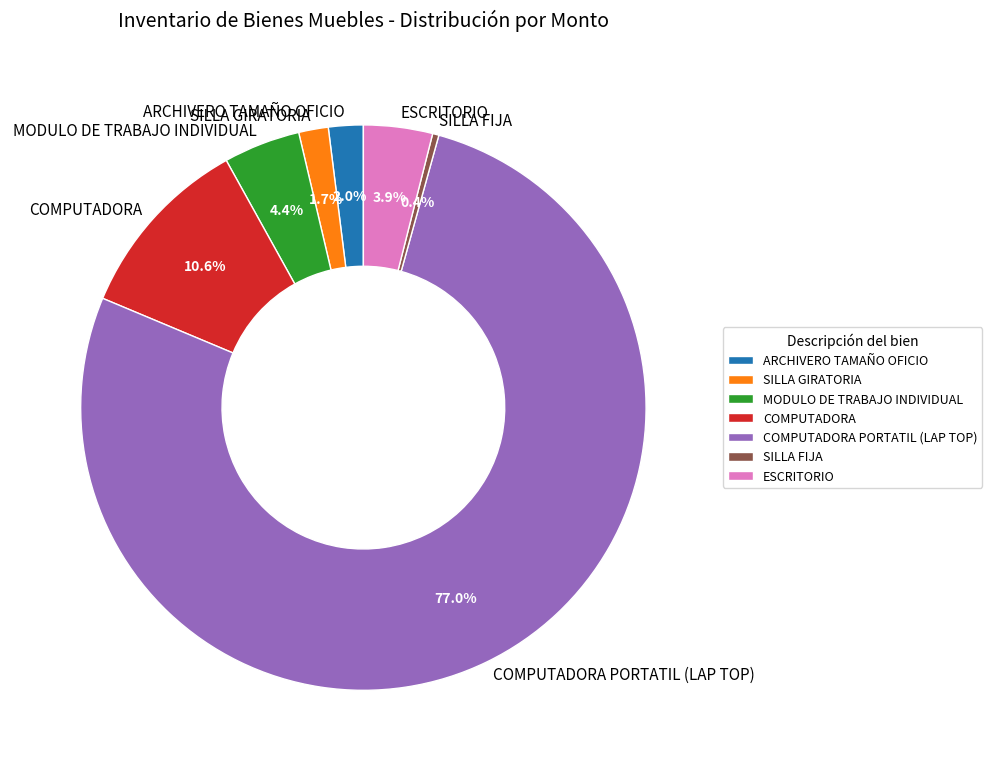

To the nearest percent, what is the difference between the largest and smallest slice percentages?

77%